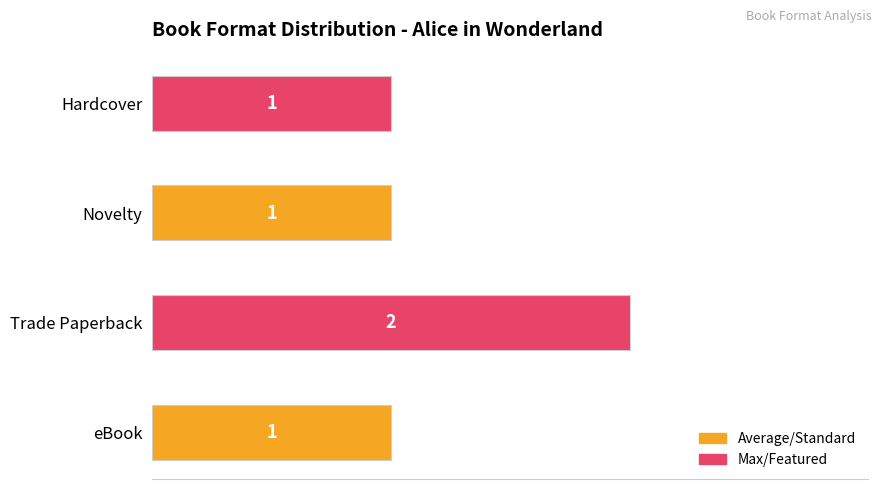

Count the number of values greater than 1.

1